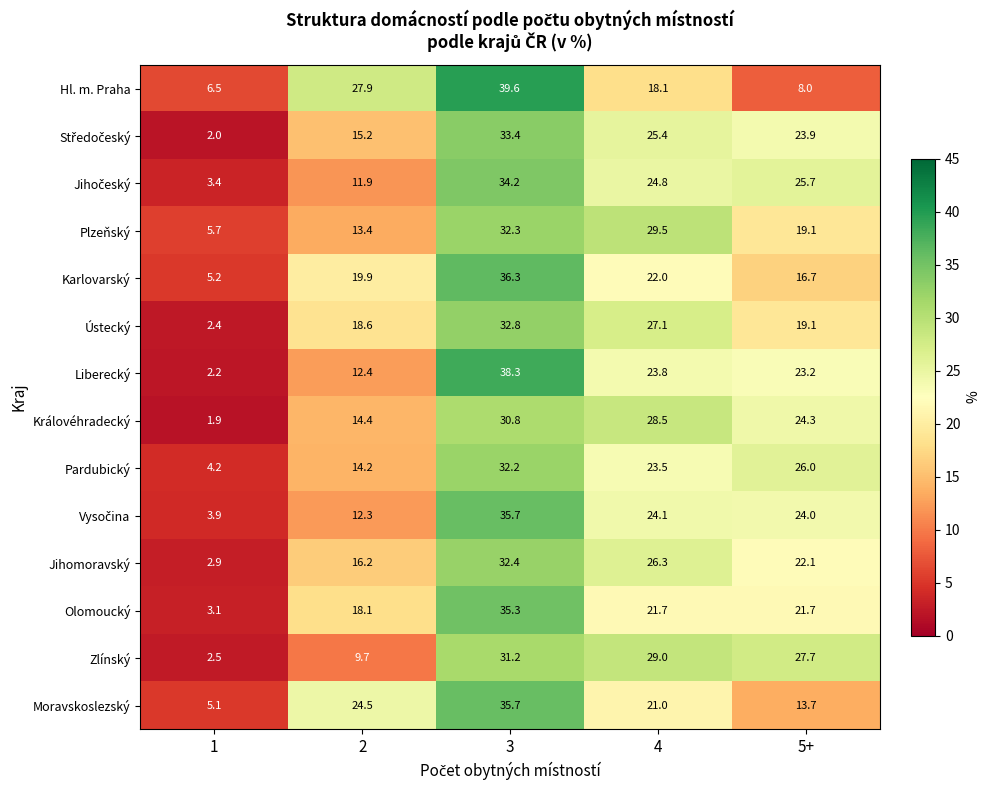

At how many categories does at least one series exceed 7?

4